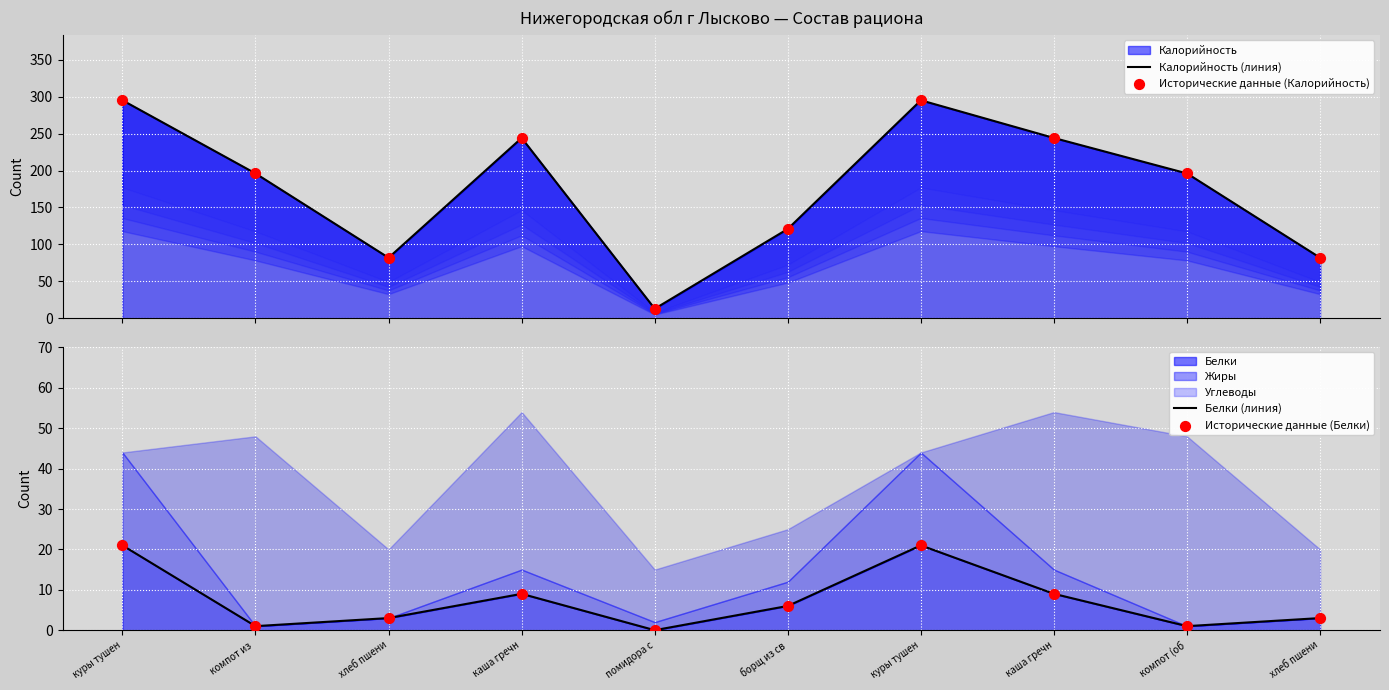

Which series reaches the maximum Y coordinate?

Калорийность (линия)